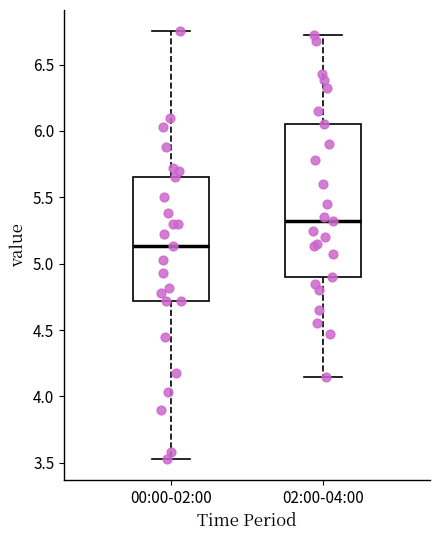

Which box has the highest median line?

02:00-04:00